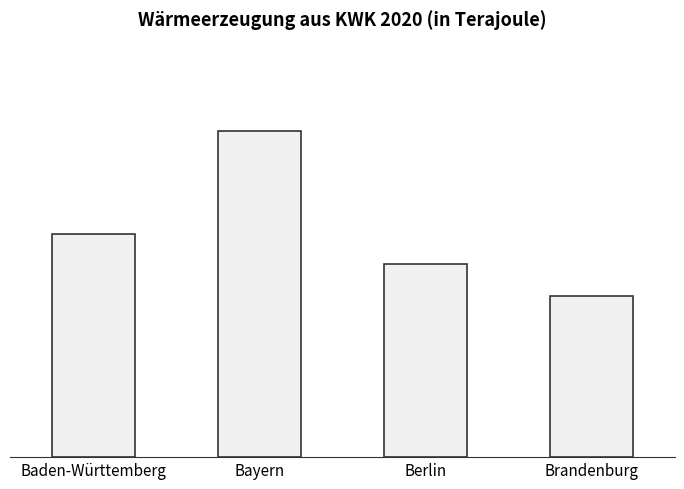

Where does the data first go above 29894?

Baden-Württemberg